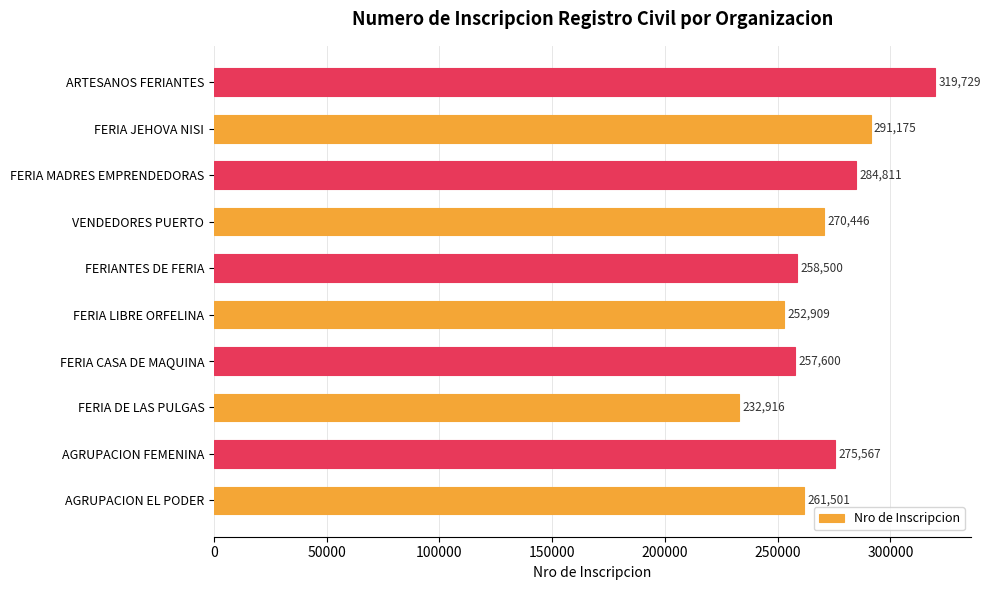

Does the chart contain any negative values?

No